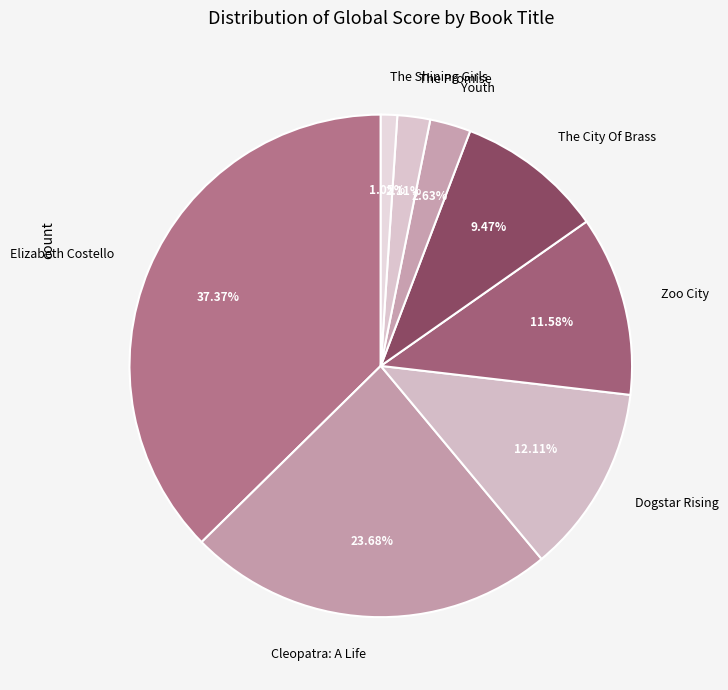

Do The Promise and The Shining Girls together represent more than half of the pie?

No